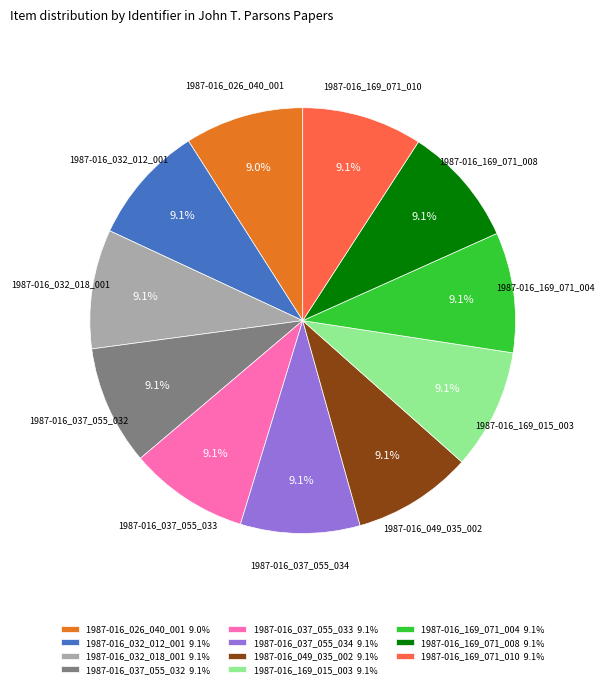

To the nearest percent, what percentage of the pie is 1987-016_169_071_008?

9%